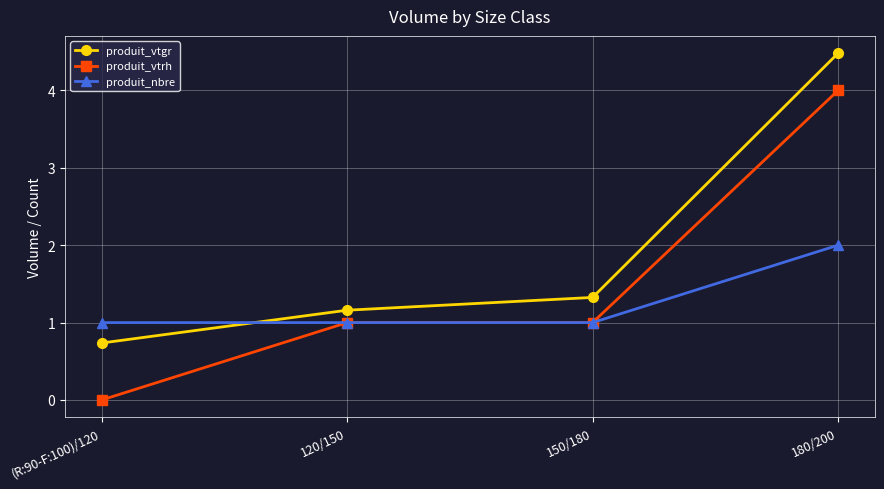

What is the sum of all produit_vtrh values?

6.0